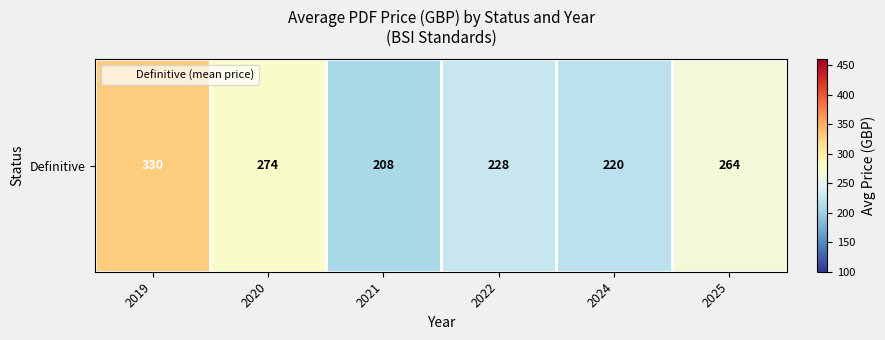

What is the maximum value shown in the chart?

330.0